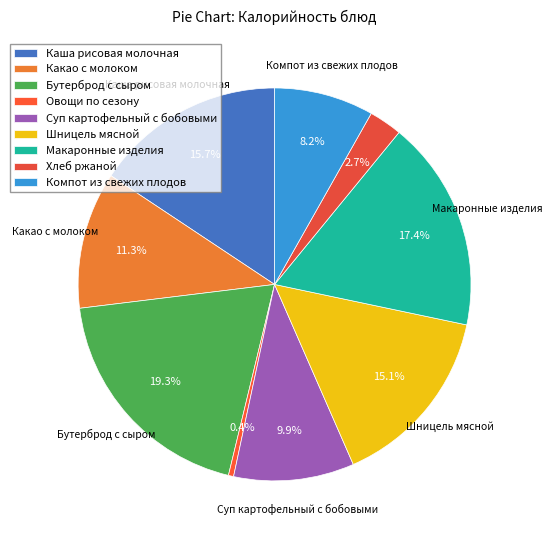

To the nearest percent, what is the average slice percentage?

11%